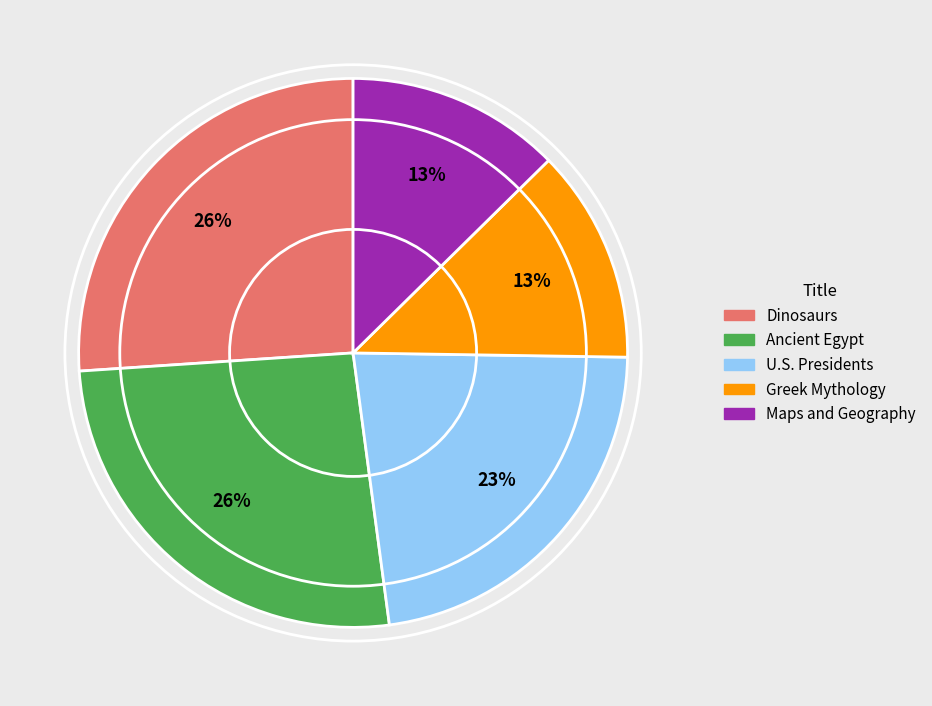

Do Ancient Egypt and U.S. Presidents together represent more than half of the pie?

No